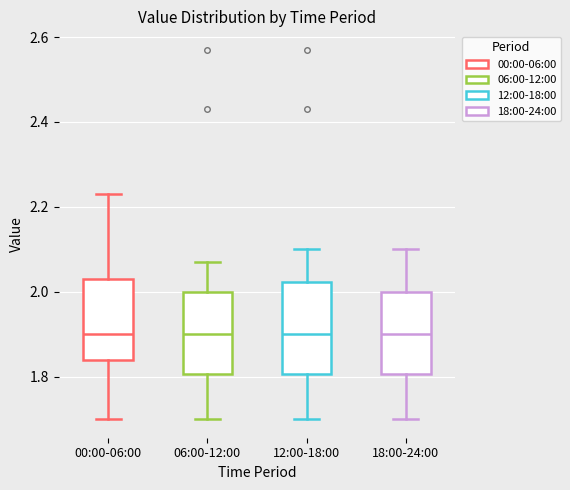

Where does the upper whisker of the box for 18:00-24:00 end on the y-axis? The values are not printed on the chart, so give them approximately, as read against the axis.

2.10